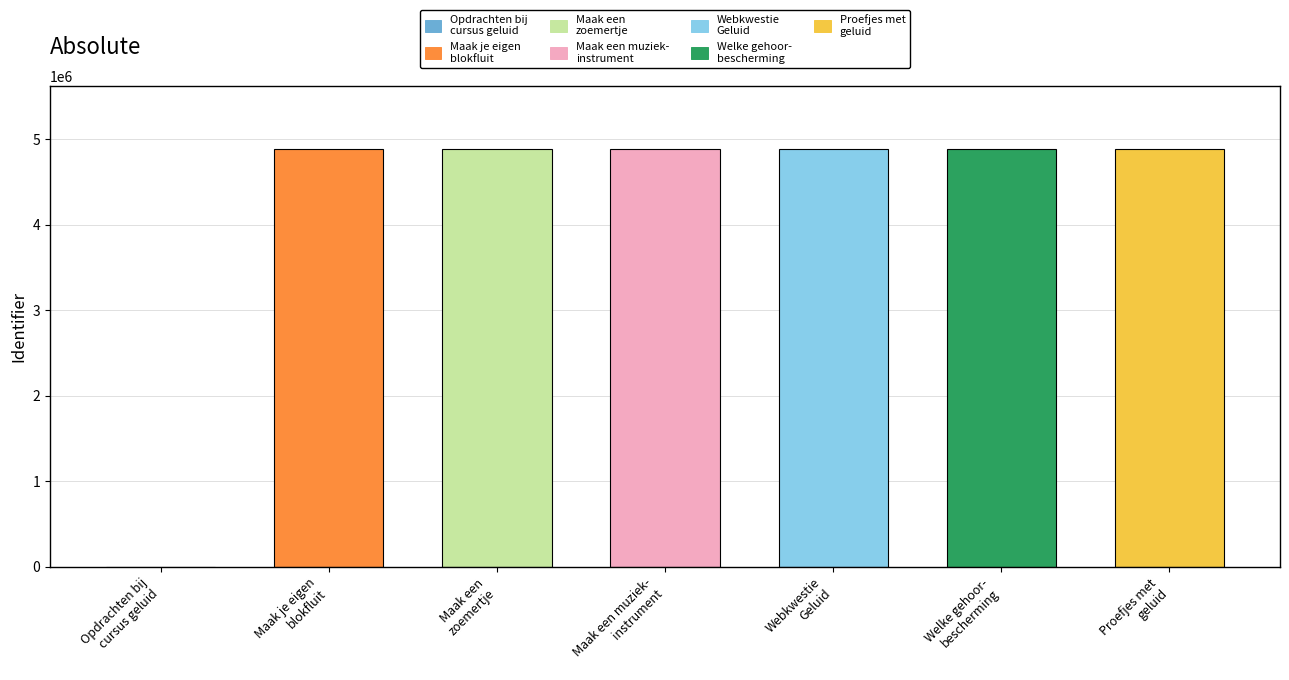

What is the maximum value shown in the chart?

4886215